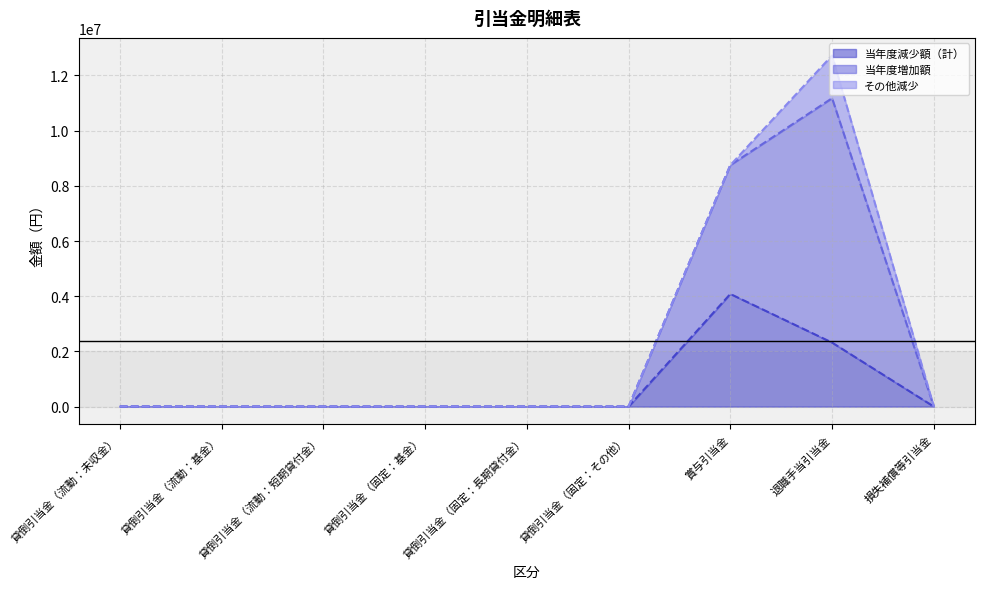

At which category is the sum across all series the highest?

退職手当引当金